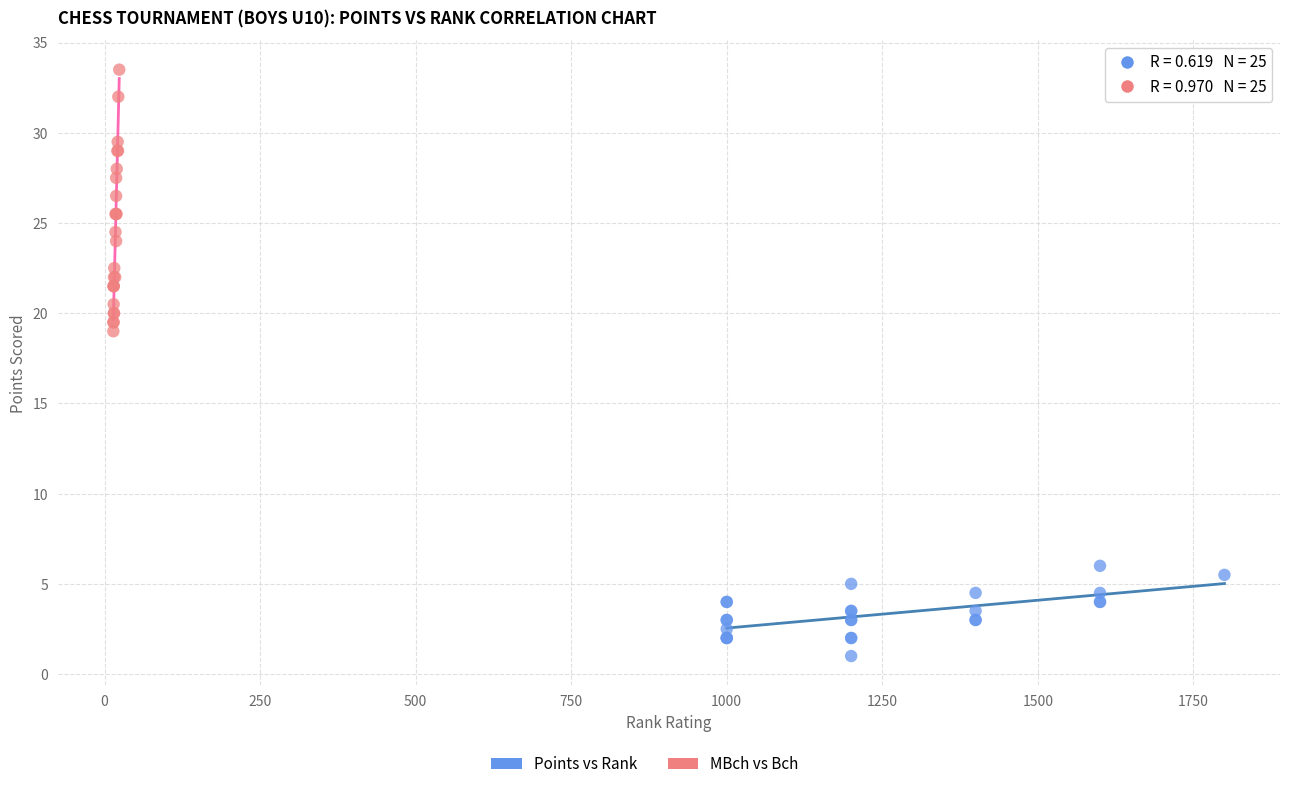

Which series reaches the maximum Y coordinate?

MBch vs Bch